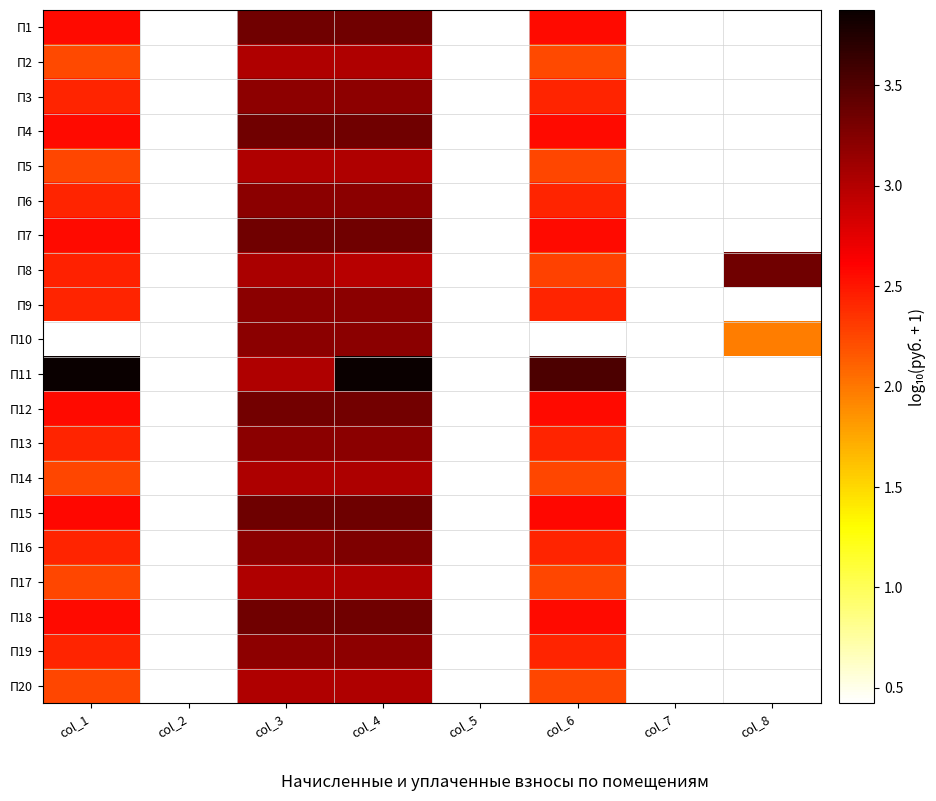

Reading left to right, extract all data points from this chart.

П1: col_1=2.6	col_2=0.0	col_3=3.3	col_4=3.3	col_5=0.0	col_6=2.6	col_7=0.0	col_8=0.0
П2: col_1=2.2	col_2=0.0	col_3=3.0	col_4=3.0	col_5=0.0	col_6=2.2	col_7=0.0	col_8=0.0
П3: col_1=2.4	col_2=0.0	col_3=3.2	col_4=3.2	col_5=0.0	col_6=2.4	col_7=0.0	col_8=0.0
П4: col_1=2.6	col_2=0.0	col_3=3.3	col_4=3.3	col_5=0.0	col_6=2.6	col_7=0.0	col_8=0.0
П5: col_1=2.2	col_2=0.0	col_3=3.0	col_4=3.0	col_5=0.0	col_6=2.2	col_7=0.0	col_8=0.0
П6: col_1=2.4	col_2=0.0	col_3=3.2	col_4=3.2	col_5=0.0	col_6=2.4	col_7=0.0	col_8=0.0
П7: col_1=2.6	col_2=0.0	col_3=3.3	col_4=3.3	col_5=0.0	col_6=2.6	col_7=0.0	col_8=0.0
П8: col_1=2.4	col_2=0.0	col_3=3.1	col_4=3.0	col_5=0.0	col_6=2.3	col_7=0.0	col_8=3.3
П9: col_1=2.4	col_2=0.0	col_3=3.2	col_4=3.2	col_5=0.0	col_6=2.4	col_7=0.0	col_8=0.0
П10: col_1=0.0	col_2=0.0	col_3=3.2	col_4=3.2	col_5=0.0	col_6=0.0	col_7=0.0	col_8=2.0
П11: col_1=3.9	col_2=0.0	col_3=3.0	col_4=3.9	col_5=0.0	col_6=3.5	col_7=0.0	col_8=0.0
П12: col_1=2.6	col_2=0.0	col_3=3.3	col_4=3.3	col_5=0.0	col_6=2.6	col_7=0.0	col_8=0.0
П13: col_1=2.4	col_2=0.0	col_3=3.2	col_4=3.2	col_5=0.0	col_6=2.4	col_7=0.0	col_8=0.0
П14: col_1=2.3	col_2=0.0	col_3=3.0	col_4=3.0	col_5=0.0	col_6=2.3	col_7=0.0	col_8=0.0
П15: col_1=2.6	col_2=0.0	col_3=3.4	col_4=3.4	col_5=0.0	col_6=2.6	col_7=0.0	col_8=0.0
П16: col_1=2.4	col_2=0.0	col_3=3.2	col_4=3.3	col_5=0.0	col_6=2.4	col_7=0.0	col_8=0.4
П17: col_1=2.2	col_2=0.0	col_3=3.0	col_4=3.0	col_5=0.0	col_6=2.2	col_7=0.0	col_8=0.0
П18: col_1=2.6	col_2=0.0	col_3=3.3	col_4=3.3	col_5=0.0	col_6=2.6	col_7=0.0	col_8=0.0
П19: col_1=2.4	col_2=0.0	col_3=3.2	col_4=3.2	col_5=0.0	col_6=2.4	col_7=0.0	col_8=0.0
П20: col_1=2.2	col_2=0.0	col_3=3.0	col_4=3.0	col_5=0.0	col_6=2.2	col_7=0.0	col_8=0.0